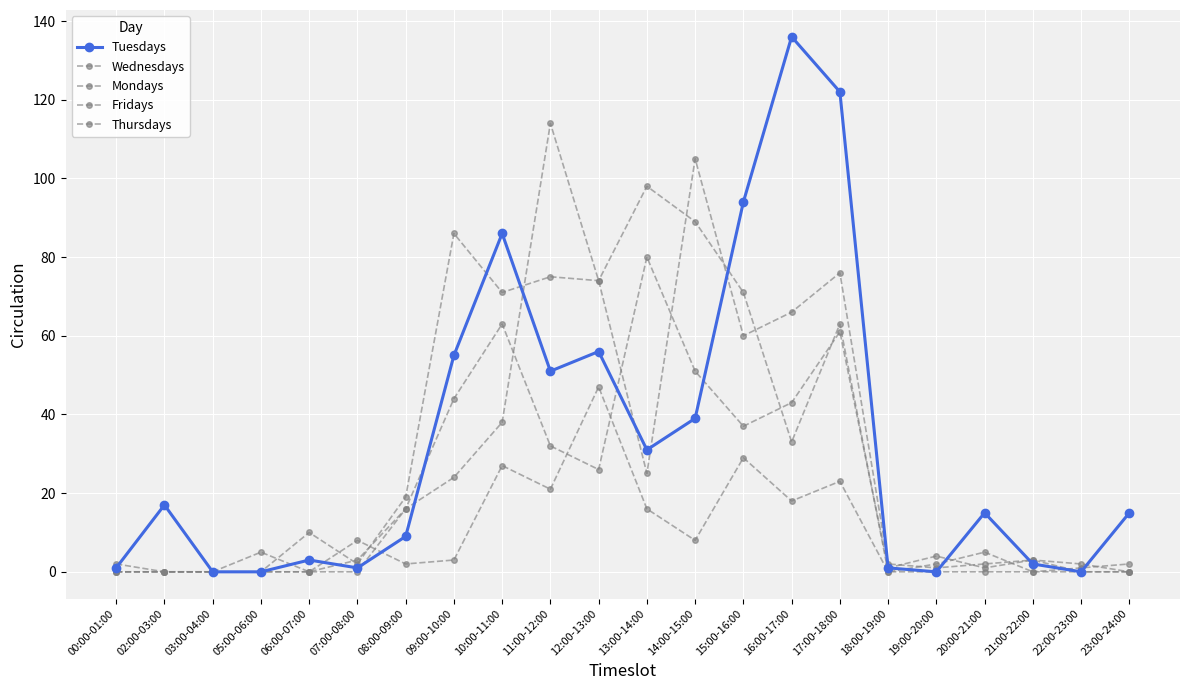

What is the spread (max minus min) of values at 05:00-06:00?

5